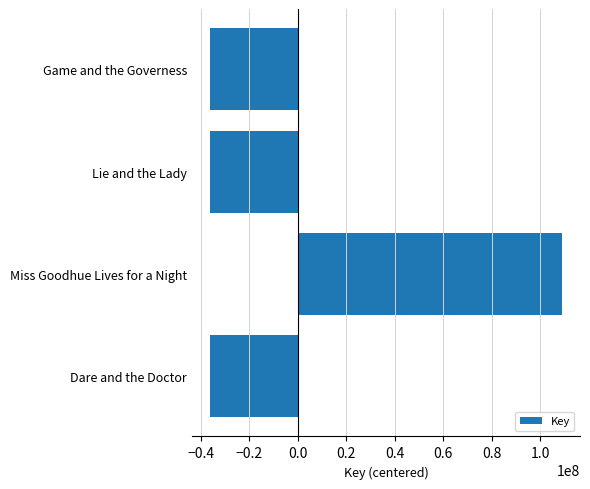

How many values are below -36391952?

2